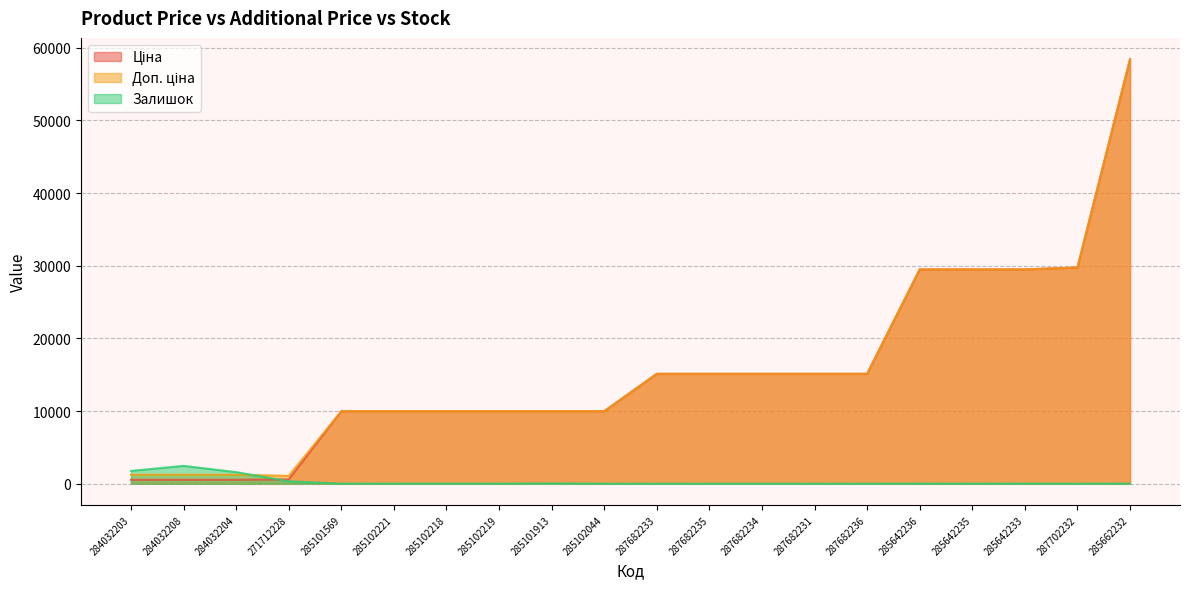

How many interior local peaks does the Залишок series have?

2